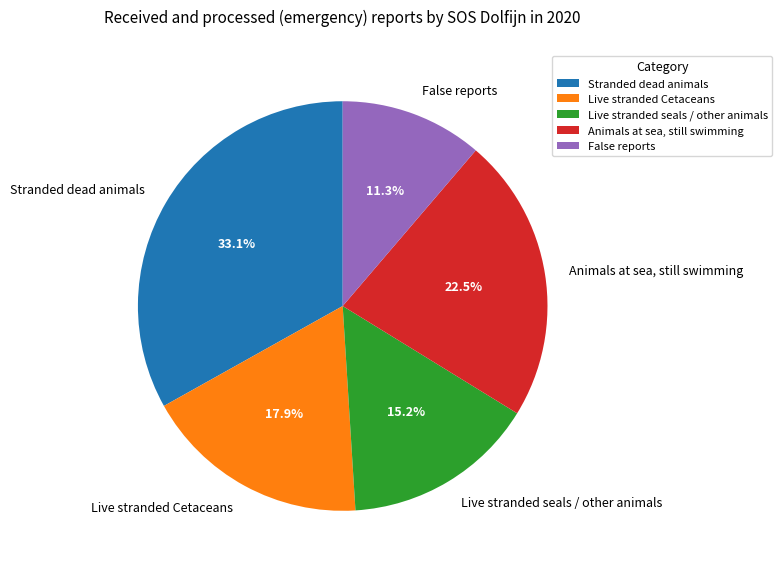

To the nearest percent, what is the difference between the largest and smallest slice percentages?

22%